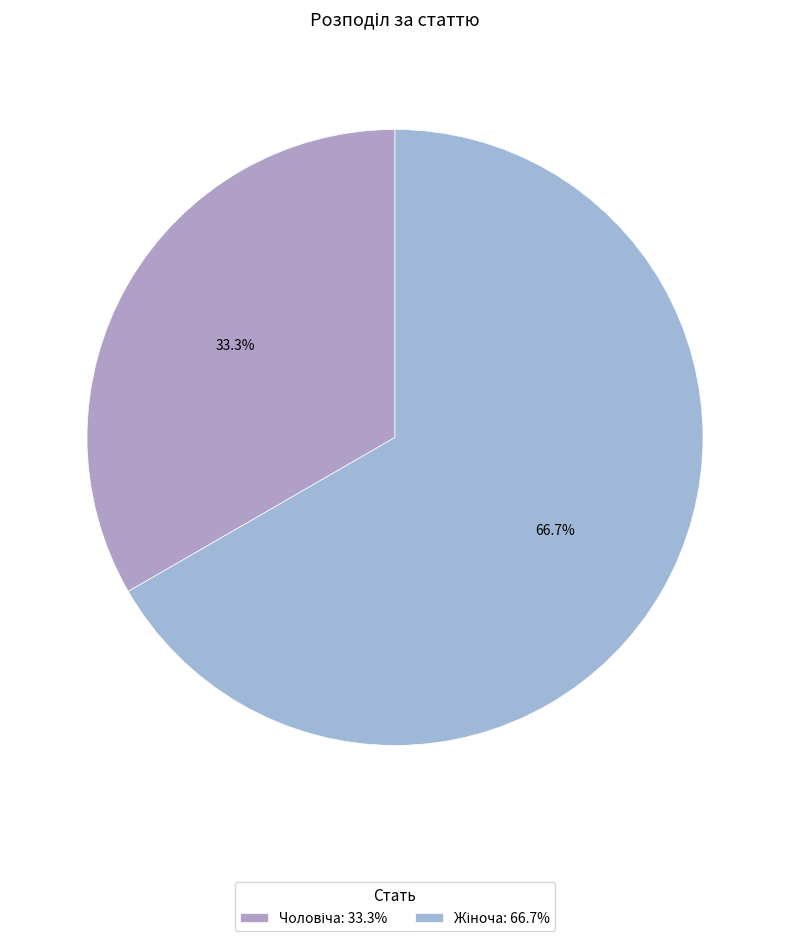

Is there a majority slice in this chart?

Yes